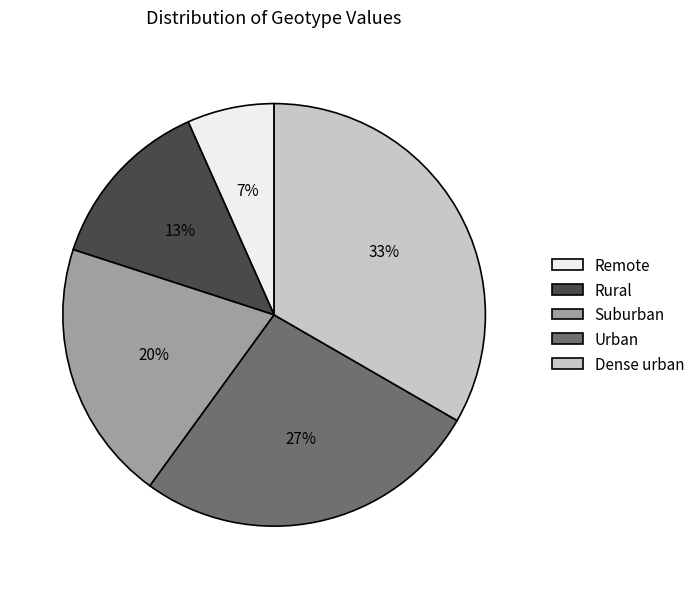

Which slice is the smallest?

Remote